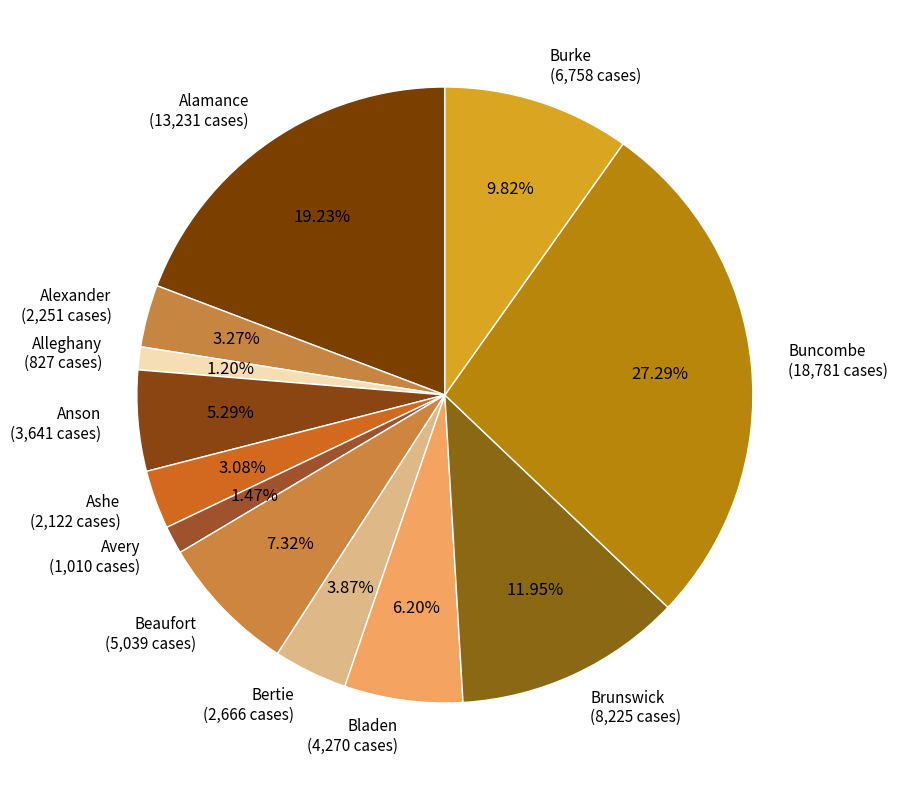

What is the total percentage of Brunswick and Bertie?

15.8%